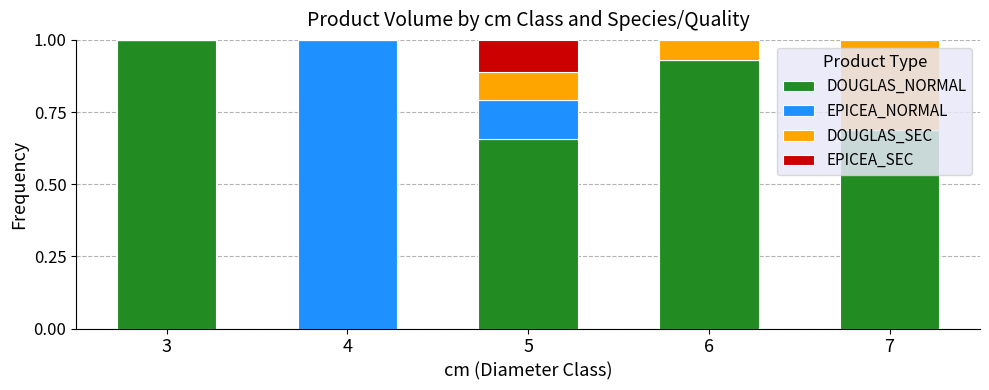

Where is DOUGLAS_NORMAL nearest to the value 0?

4